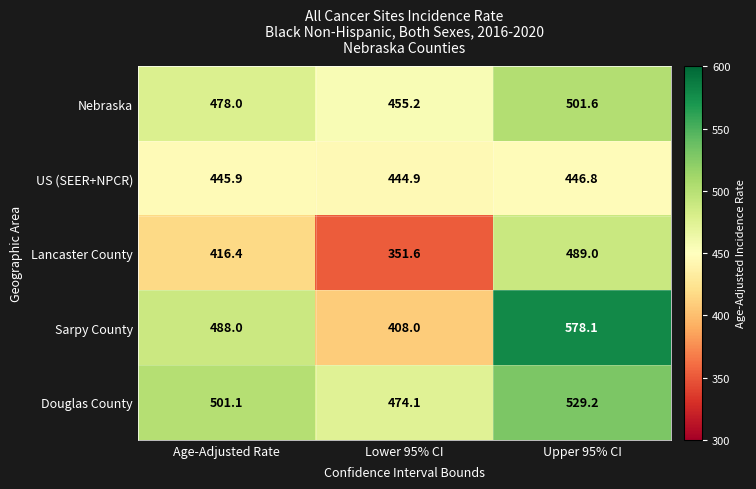

Which category has the lowest value across all series?

Lower 95% CI